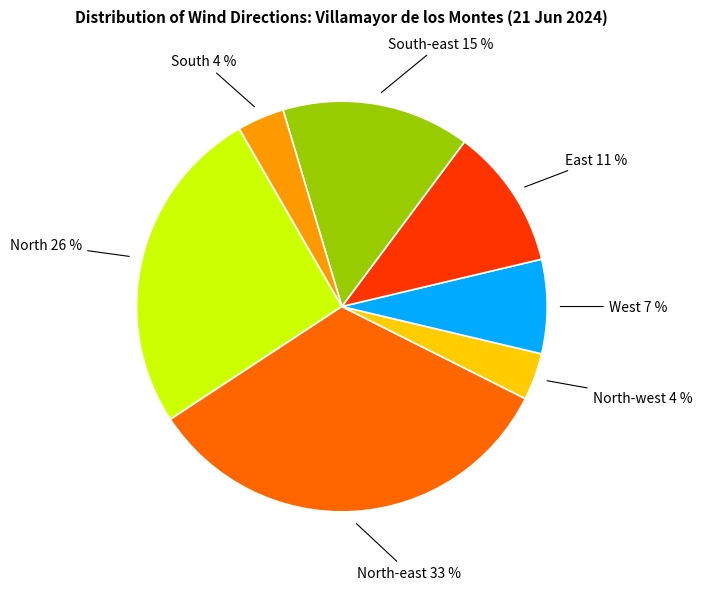

Is there any slice that represents more than half of the pie?

No